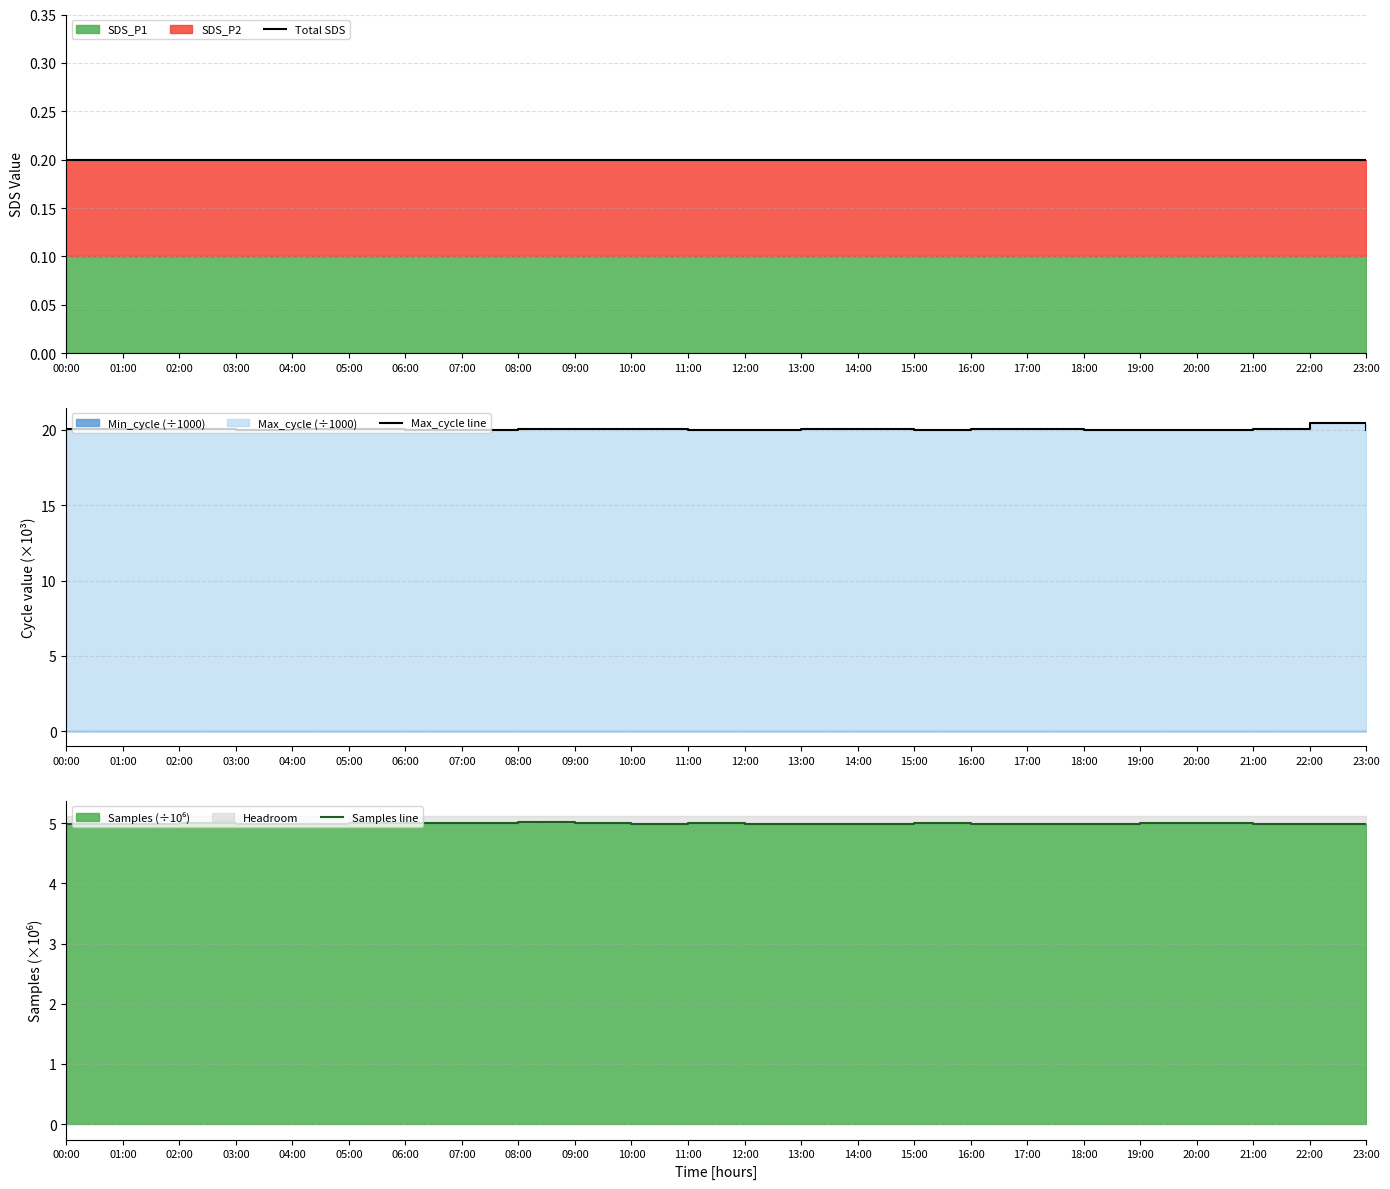

Count the number of data series in this chart.

3